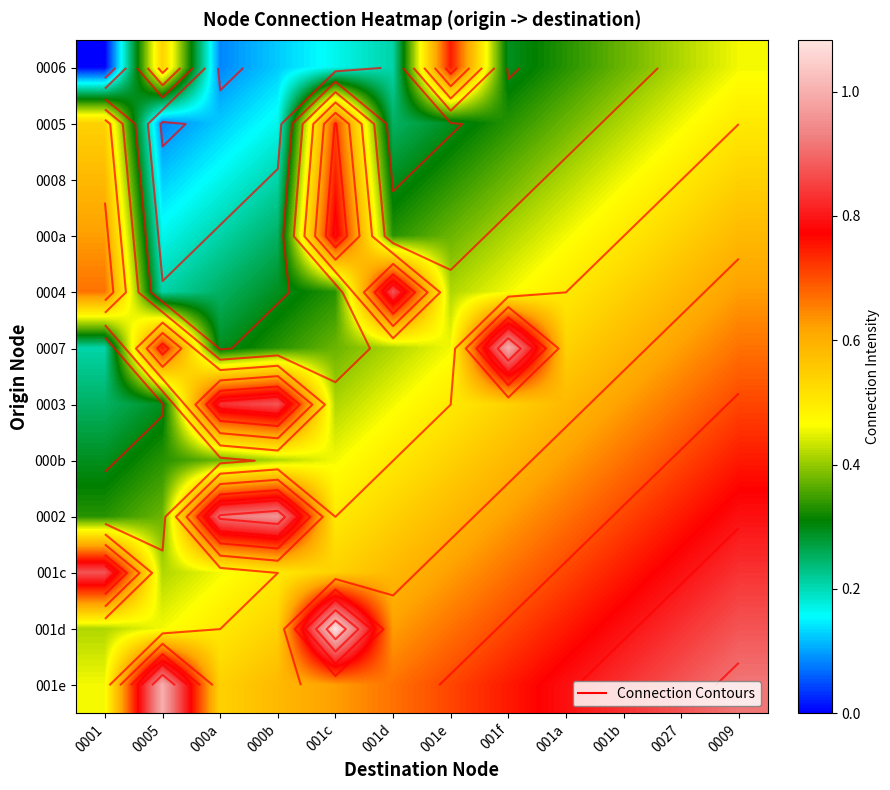

What is the maximum value shown in the chart?

1.1